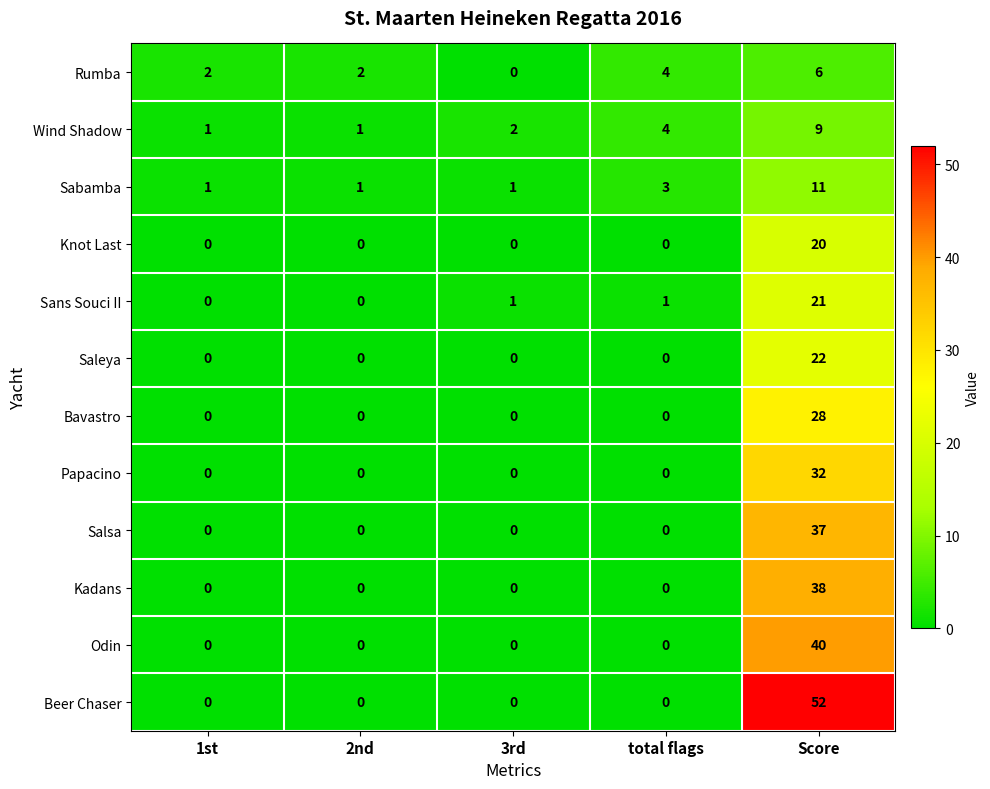

What is the total value across all series at total flags?

12